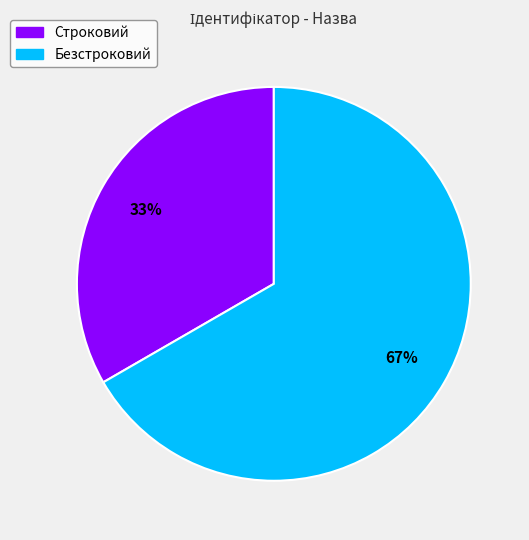

Which slice is the largest?

Безстроковий